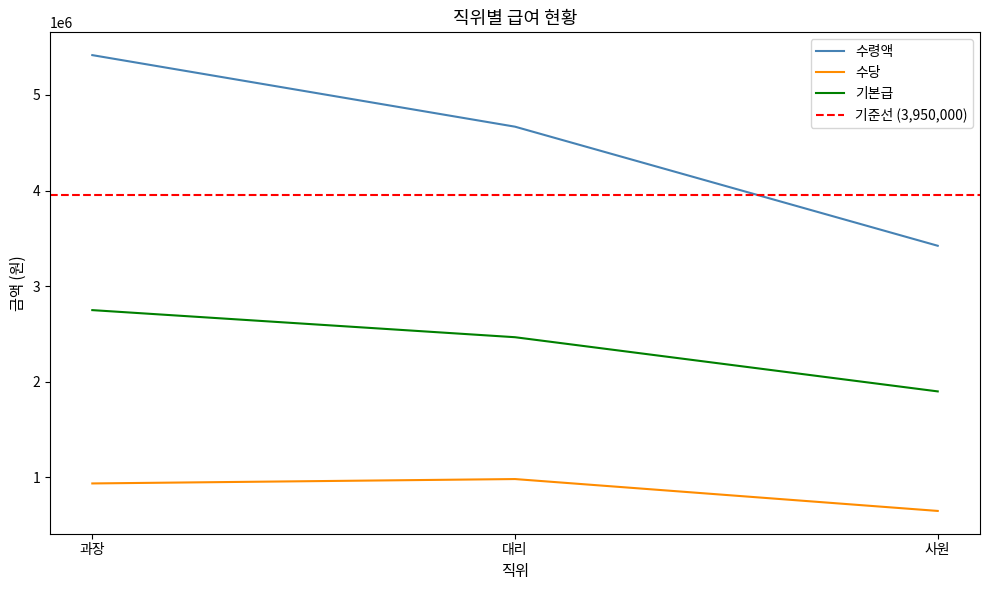

What is the maximum value for 수령액?

5416666.7